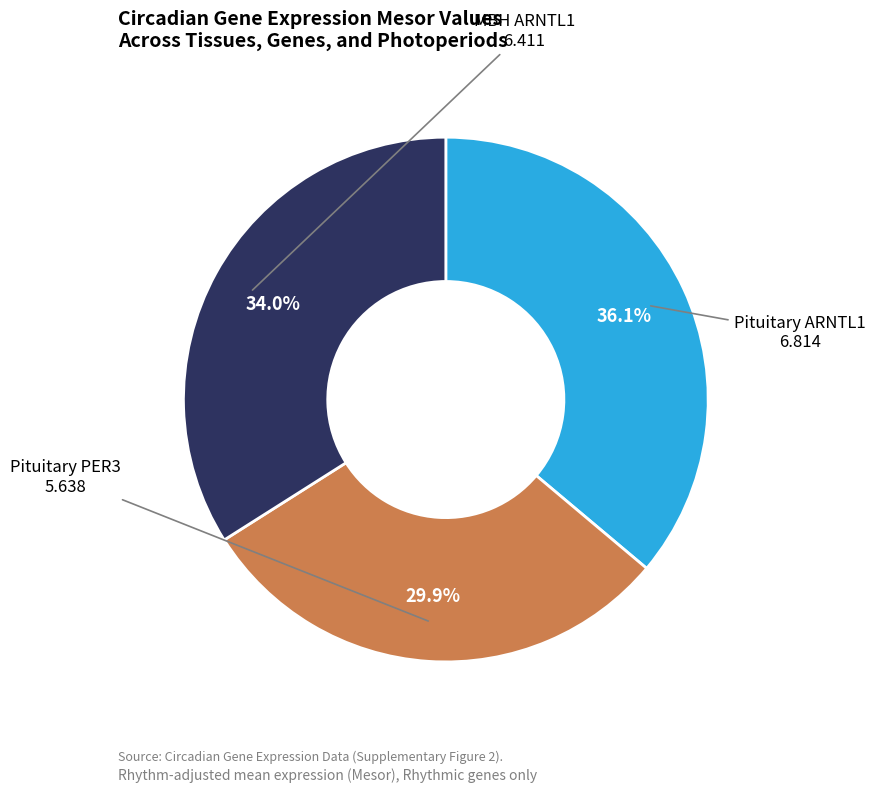

Is there a majority slice in this chart?

No